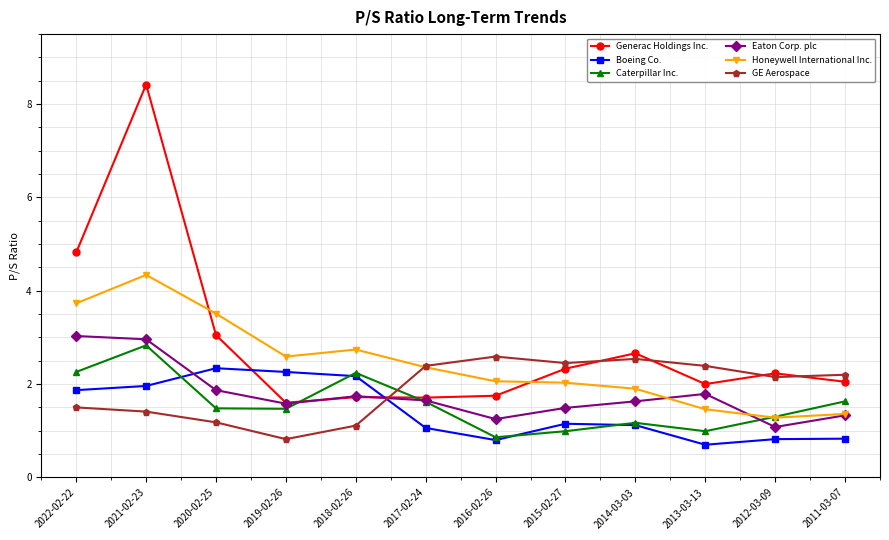

Where does the Honeywell International Inc. series first go above 2?

2022-02-22